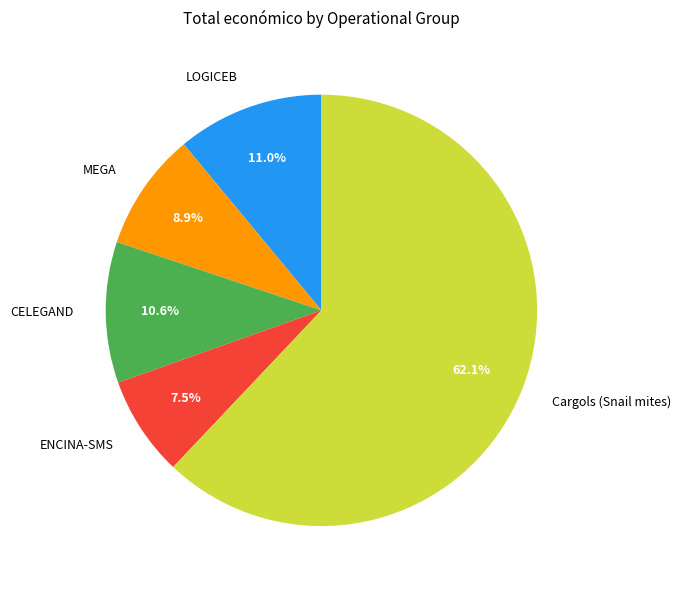

Which has a higher value, Cargols (Snail mites) or MEGA?

Cargols (Snail mites)